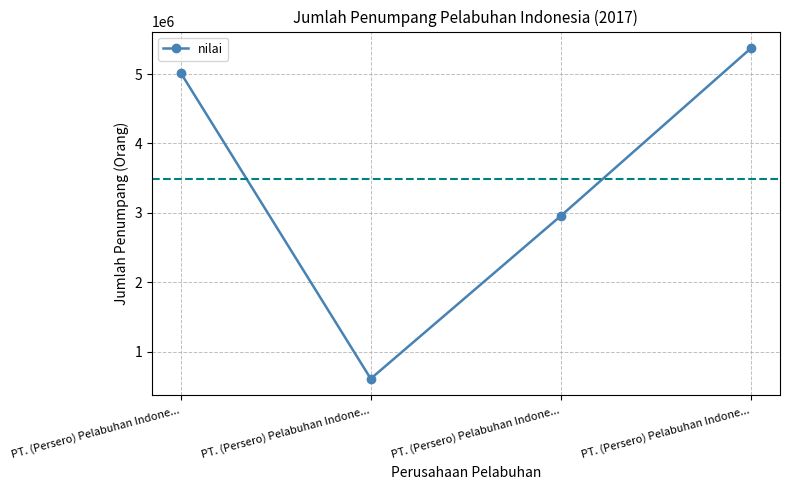

Is this an area chart (filled region under the line)?

No